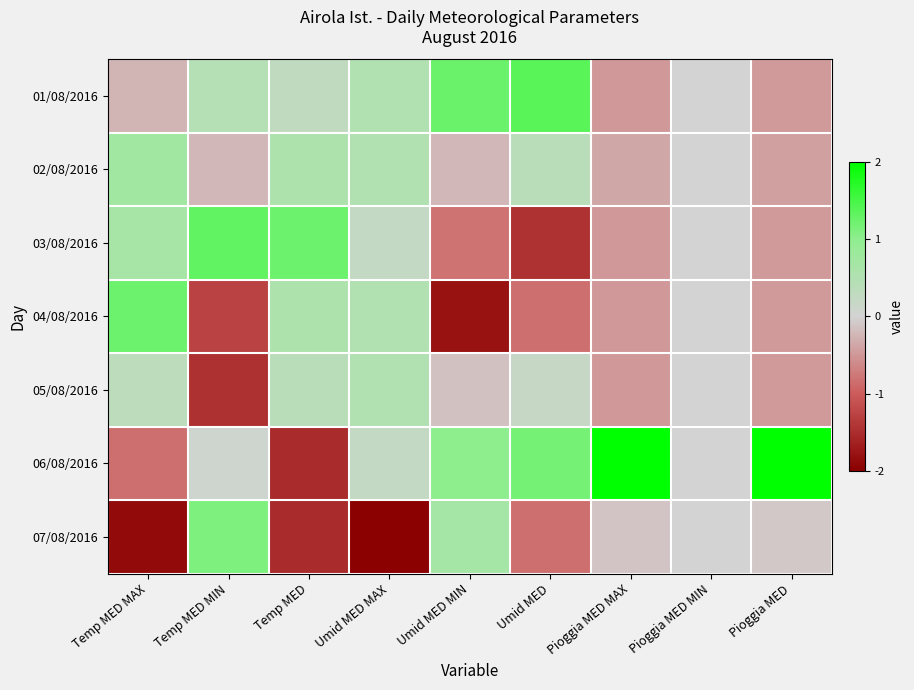

Reading left to right, extract all data points from this chart.

01/08/2016: Temp MED MAX=-0.3	Temp MED MIN=0.5	Temp MED=0.3	Umid MED MAX=0.5	Umid MED MIN=1.3	Umid MED=1.4	Pioggia MED MAX=-0.5	Pioggia MED MIN=0.0	Pioggia MED=-0.5
02/08/2016: Temp MED MAX=0.7	Temp MED MIN=-0.2	Temp MED=0.6	Umid MED MAX=0.5	Umid MED MIN=-0.2	Umid MED=0.4	Pioggia MED MAX=-0.4	Pioggia MED MIN=0.0	Pioggia MED=-0.4
03/08/2016: Temp MED MAX=0.7	Temp MED MIN=1.3	Temp MED=1.2	Umid MED MAX=0.2	Umid MED MIN=-0.8	Umid MED=-1.4	Pioggia MED MAX=-0.5	Pioggia MED MIN=0.0	Pioggia MED=-0.5
04/08/2016: Temp MED MAX=1.2	Temp MED MIN=-1.3	Temp MED=0.6	Umid MED MAX=0.5	Umid MED MIN=-1.8	Umid MED=-0.8	Pioggia MED MAX=-0.5	Pioggia MED MIN=0.0	Pioggia MED=-0.5
05/08/2016: Temp MED MAX=0.3	Temp MED MIN=-1.5	Temp MED=0.4	Umid MED MAX=0.5	Umid MED MIN=-0.1	Umid MED=0.2	Pioggia MED MAX=-0.5	Pioggia MED MIN=0.0	Pioggia MED=-0.5
06/08/2016: Temp MED MAX=-0.8	Temp MED MIN=0.1	Temp MED=-1.5	Umid MED MAX=0.2	Umid MED MIN=1.0	Umid MED=1.2	Pioggia MED MAX=2.4	Pioggia MED MIN=0.0	Pioggia MED=2.4
07/08/2016: Temp MED MAX=-1.9	Temp MED MIN=1.1	Temp MED=-1.5	Umid MED MAX=-2.4	Umid MED MIN=0.7	Umid MED=-0.8	Pioggia MED MAX=-0.1	Pioggia MED MIN=0.0	Pioggia MED=-0.1